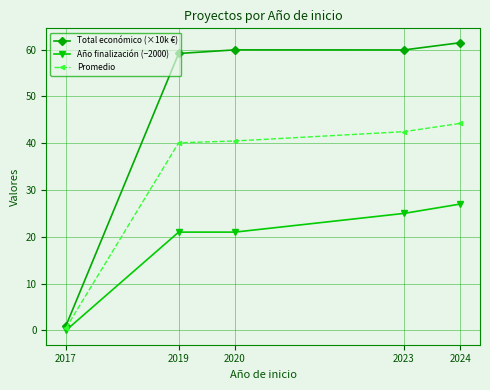

Which label corresponds to the largest value in the chart?

2024